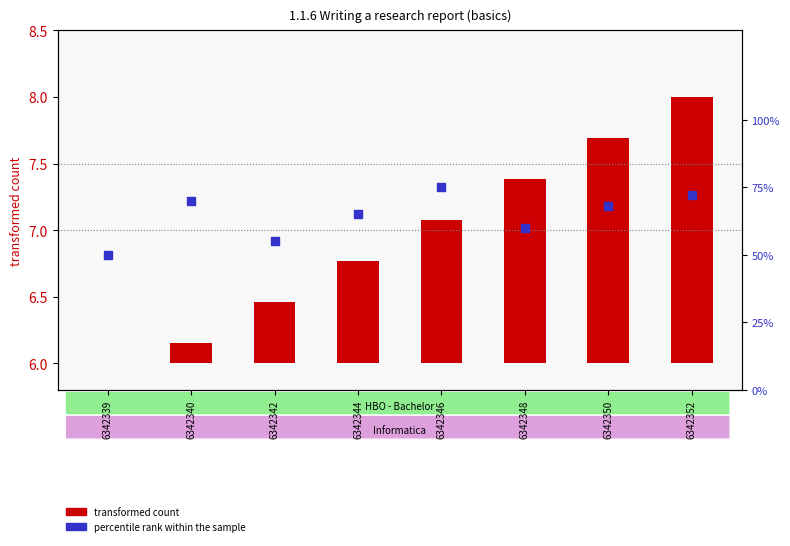

Which series contains the lowest Y value?

transformed count